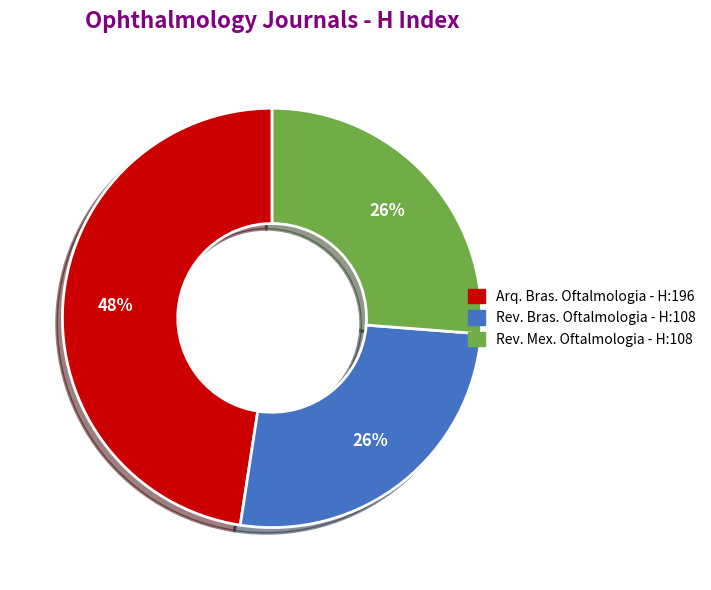

Does any single category account for the majority?

No